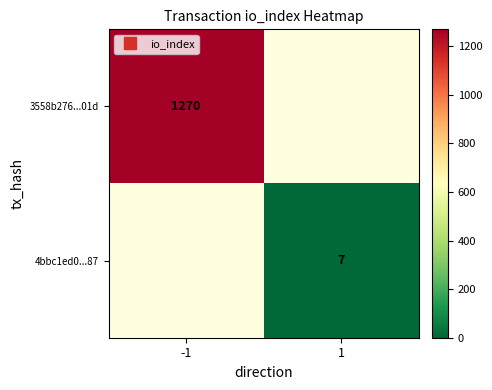

Count the number of data series in this chart.

2